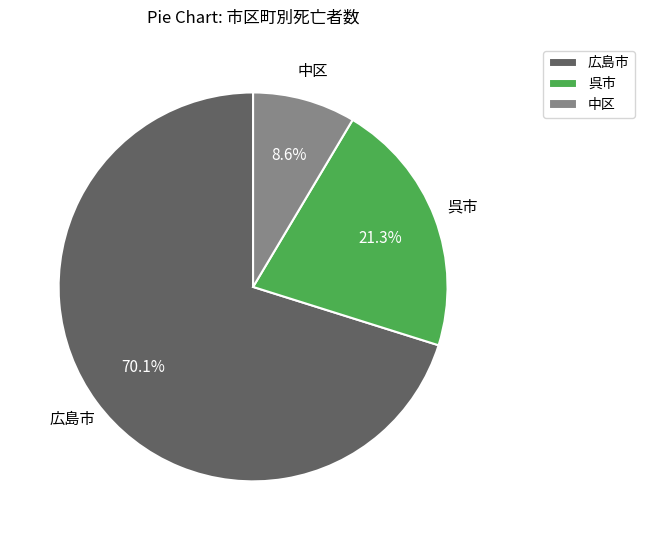

What is the largest slice in the pie chart?

広島市